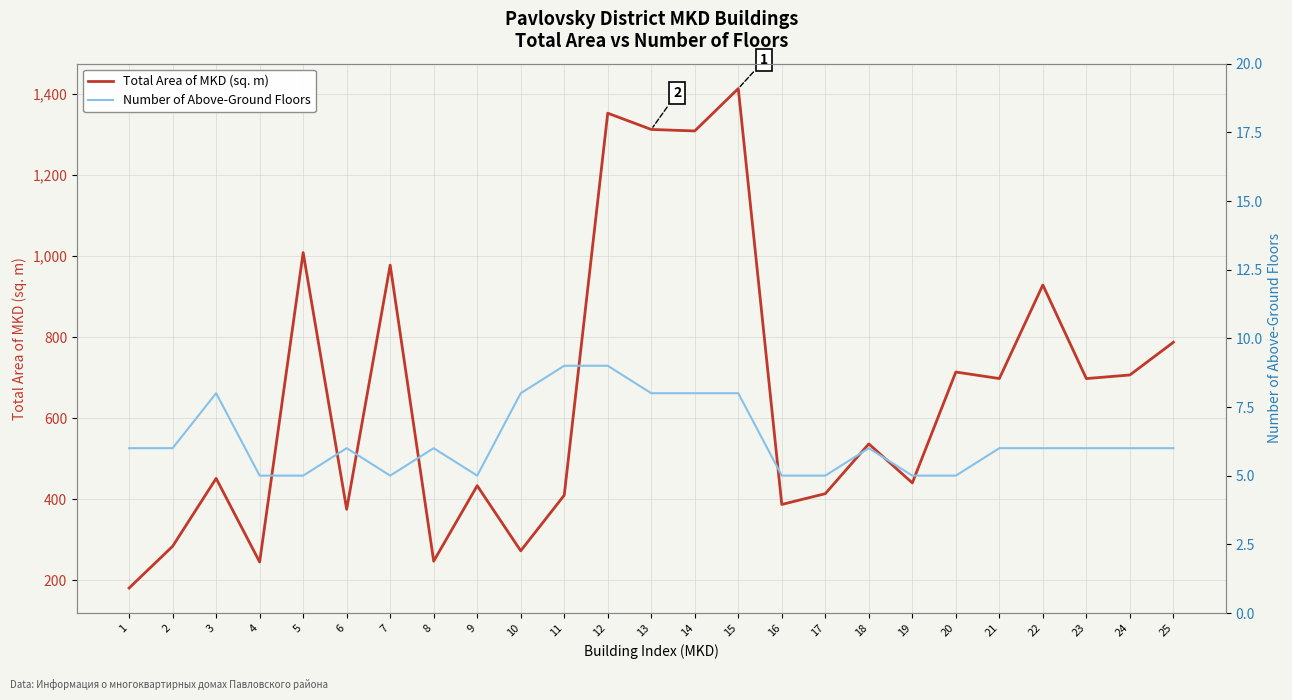

Reading right to left, what are all the values shown in this chart?

Total Area of MKD (sq. m): 25=787.1	24=706.4	23=697.5	22=928.5	21=697.6	20=713.7	19=440.1	18=536.3	17=413.5	16=386.9	15=1413.2	14=1308.6	13=1312.3	12=1352.4	11=409.6	10=272.5	9=433.2	8=247.0	7=977.5	6=374.8	5=1008.5	4=244.9	3=451.2	2=283.7	1=180.7
Number of Above-Ground Floors: 25=6.0	24=6.0	23=6.0	22=6.0	21=6.0	20=5.0	19=5.0	18=6.0	17=5.0	16=5.0	15=8.0	14=8.0	13=8.0	12=9.0	11=9.0	10=8.0	9=5.0	8=6.0	7=5.0	6=6.0	5=5.0	4=5.0	3=8.0	2=6.0	1=6.0